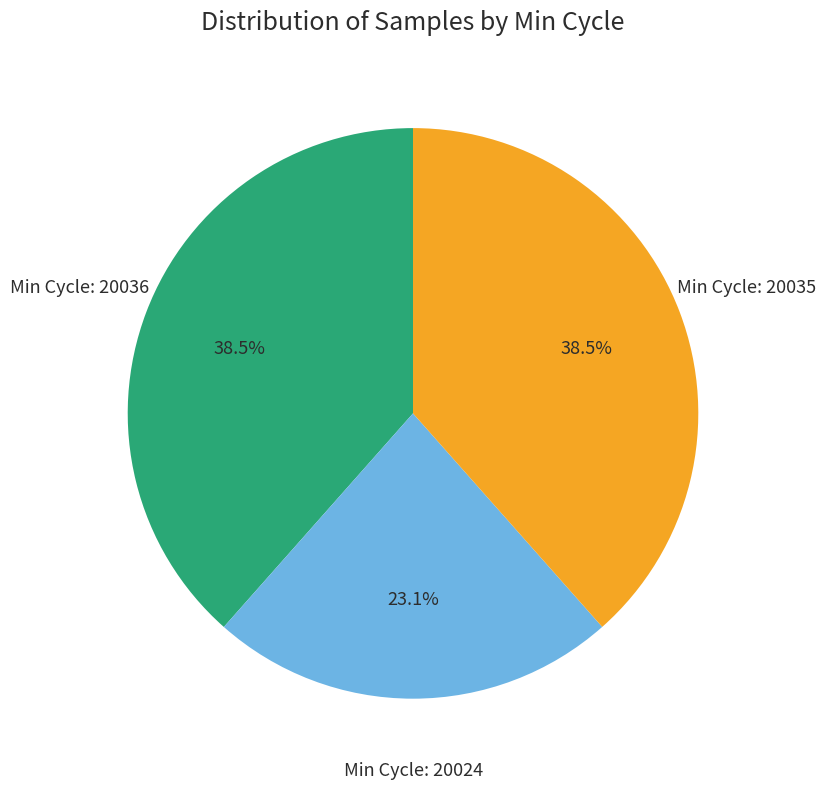

Is there a majority slice in this chart?

No